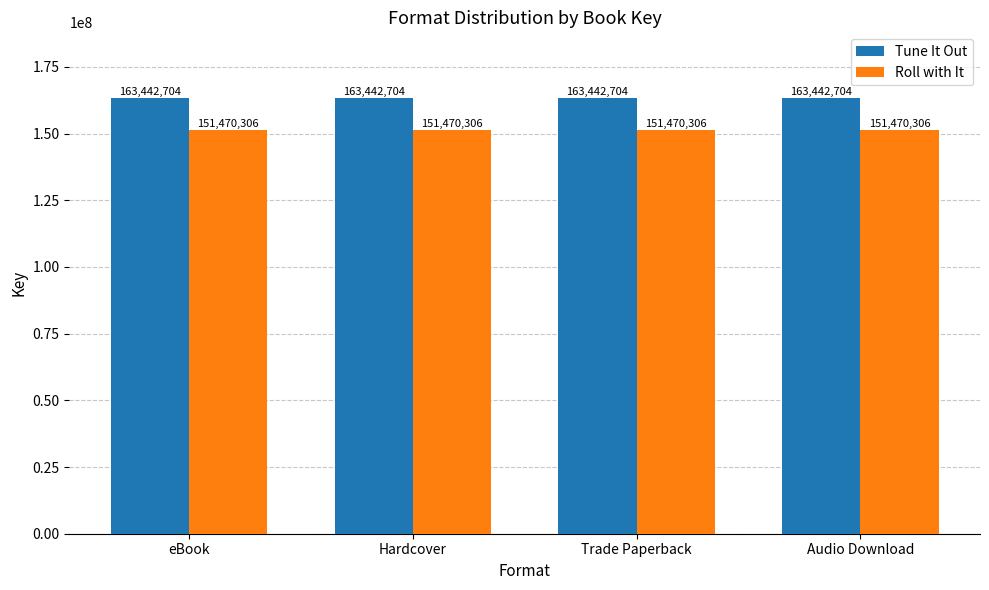

What is the total value across all series at eBook?

314913010